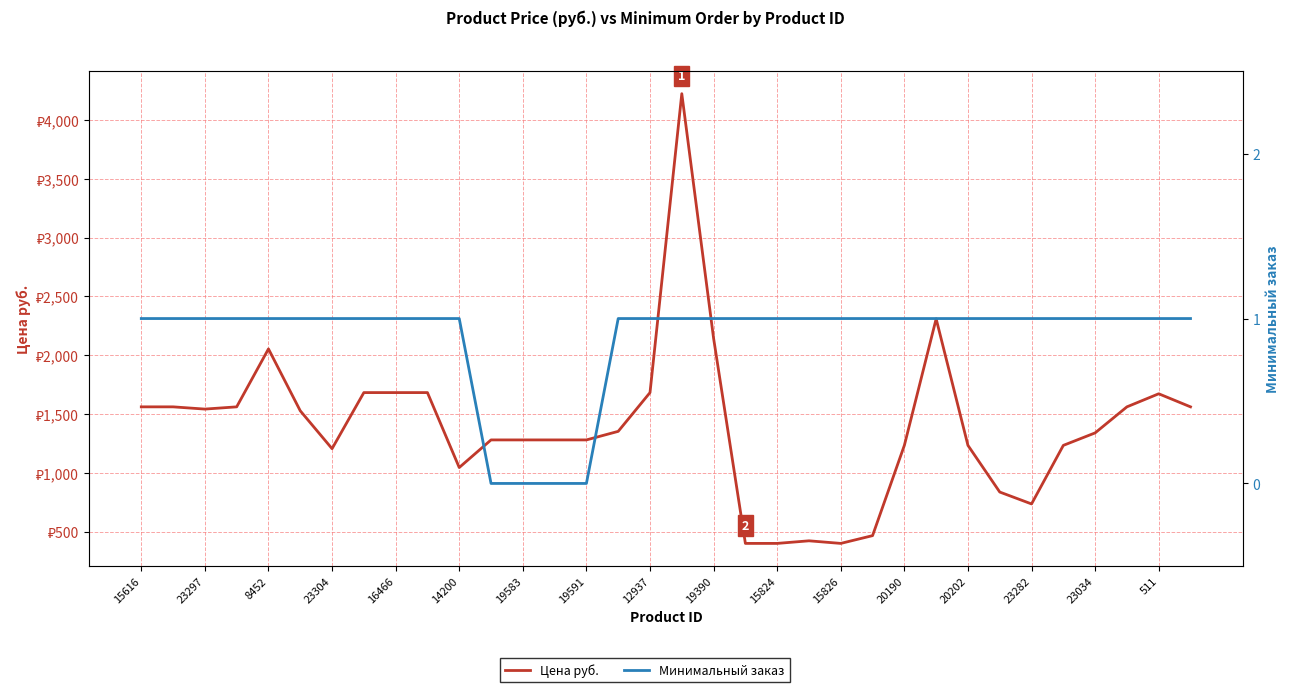

In Цена руб., how many points are higher than both neighbors (excluding endpoints)?

5